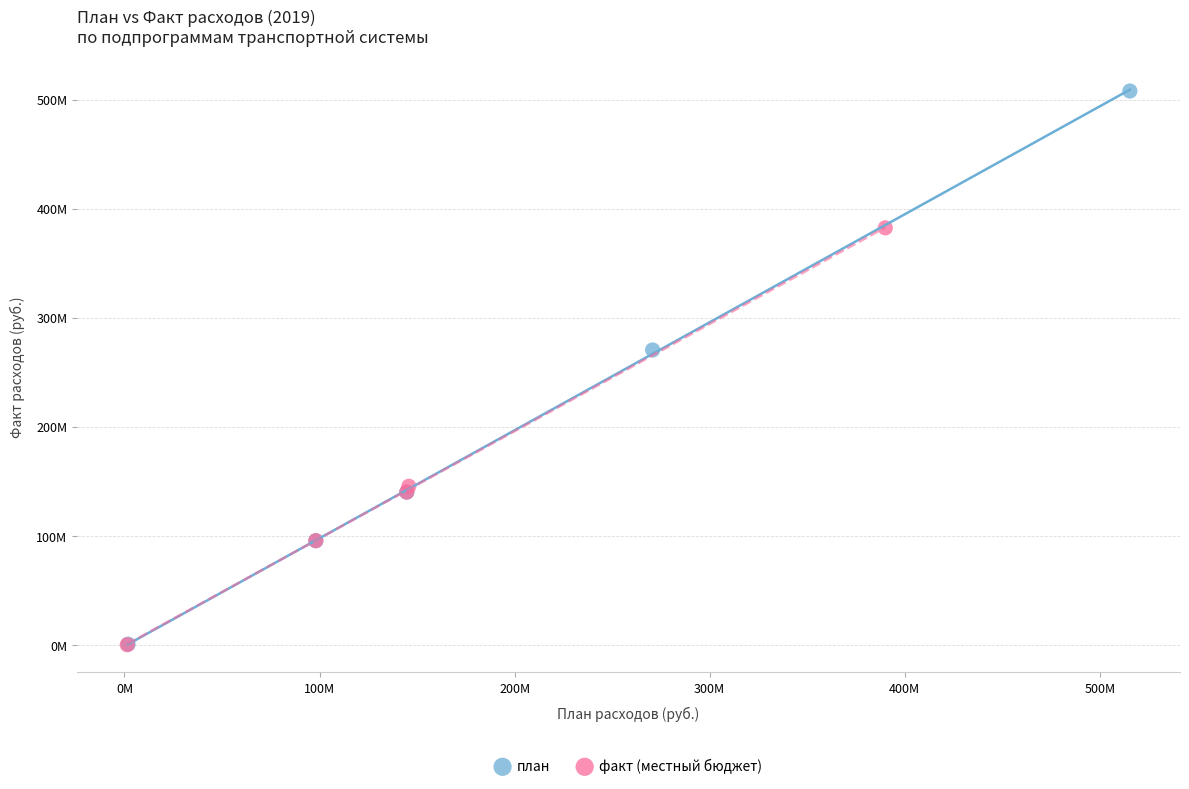

Which series has the largest Y range (max minus min)?

план